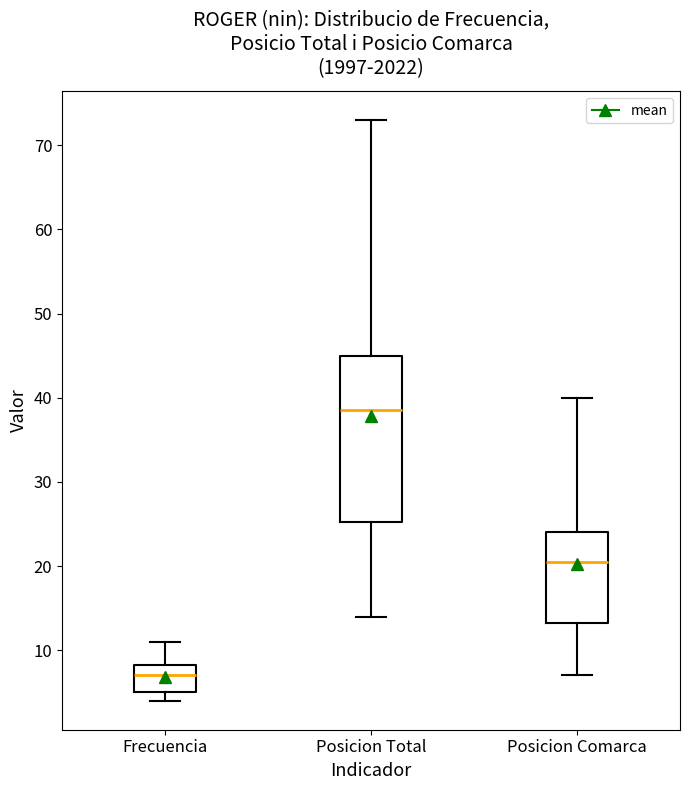

Comparing the boxes themselves (not the whiskers), which one is the tallest?

Posicion Total